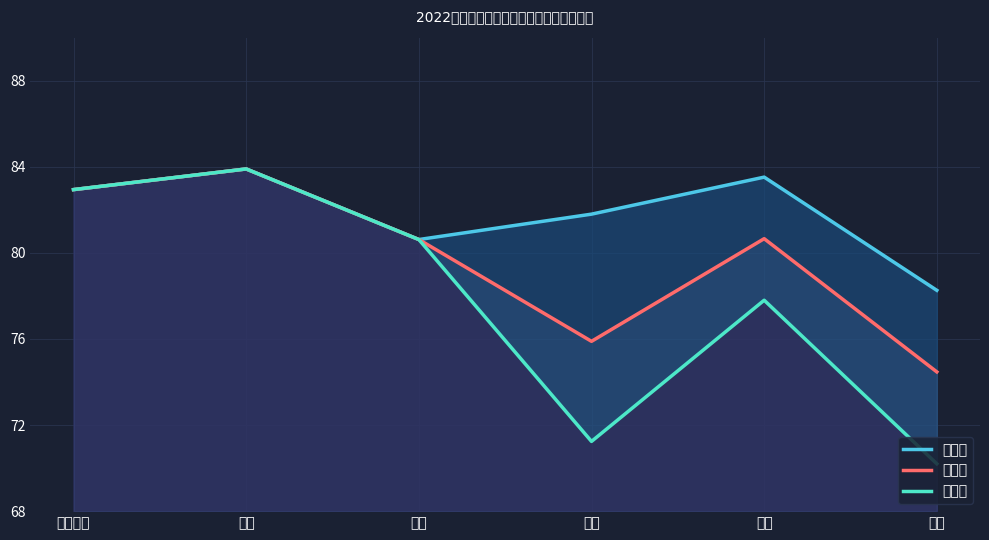

Reading right to left, what are all the values shown in this chart?

最高分: 生物=78.3	数学=83.5	物理=81.8	政治=80.6	语文=83.9	心理健康=82.9
平均分: 生物=74.5	数学=80.7	物理=75.9	政治=80.6	语文=83.9	心理健康=82.9
最低分: 生物=70.2	数学=77.8	物理=71.2	政治=80.6	语文=83.9	心理健康=82.9